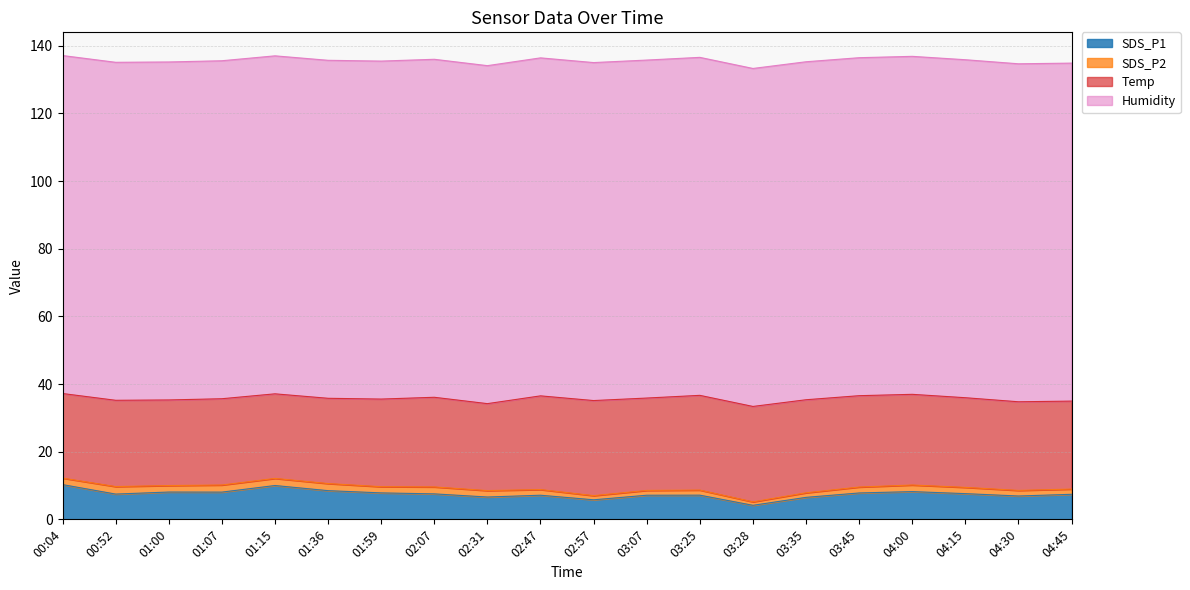

At which label is Humidity closest to 99?

00:04